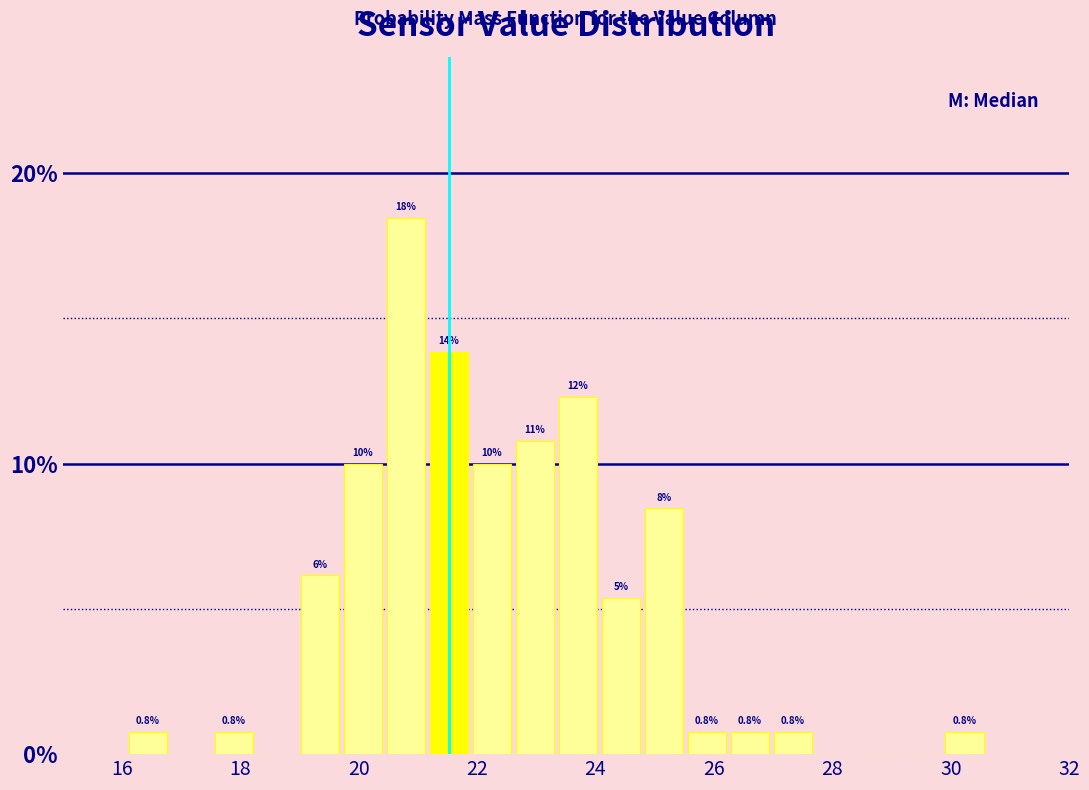

Read against the x-axis, roughly where is the centre of the tallest bar?

20.8